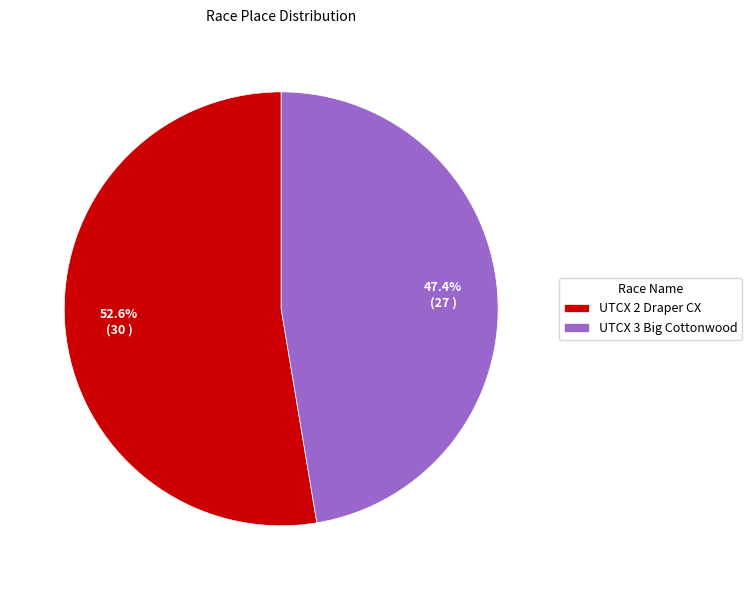

How many segments does this pie chart have?

2